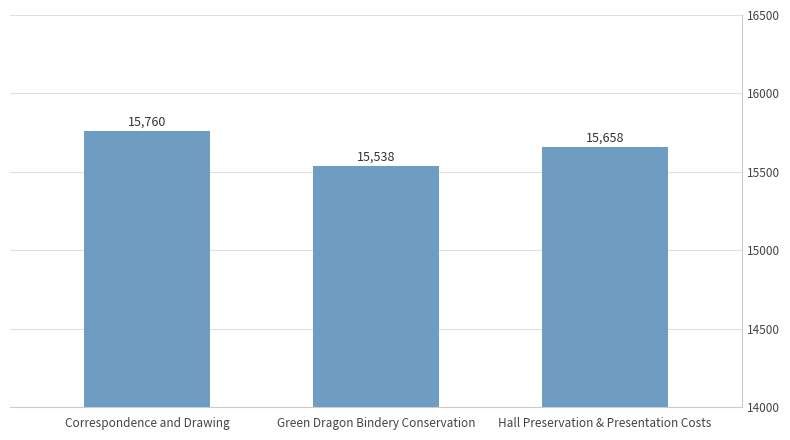

True or false: the data shows 22693 at Hall Preservation & Presentation Costs.

False